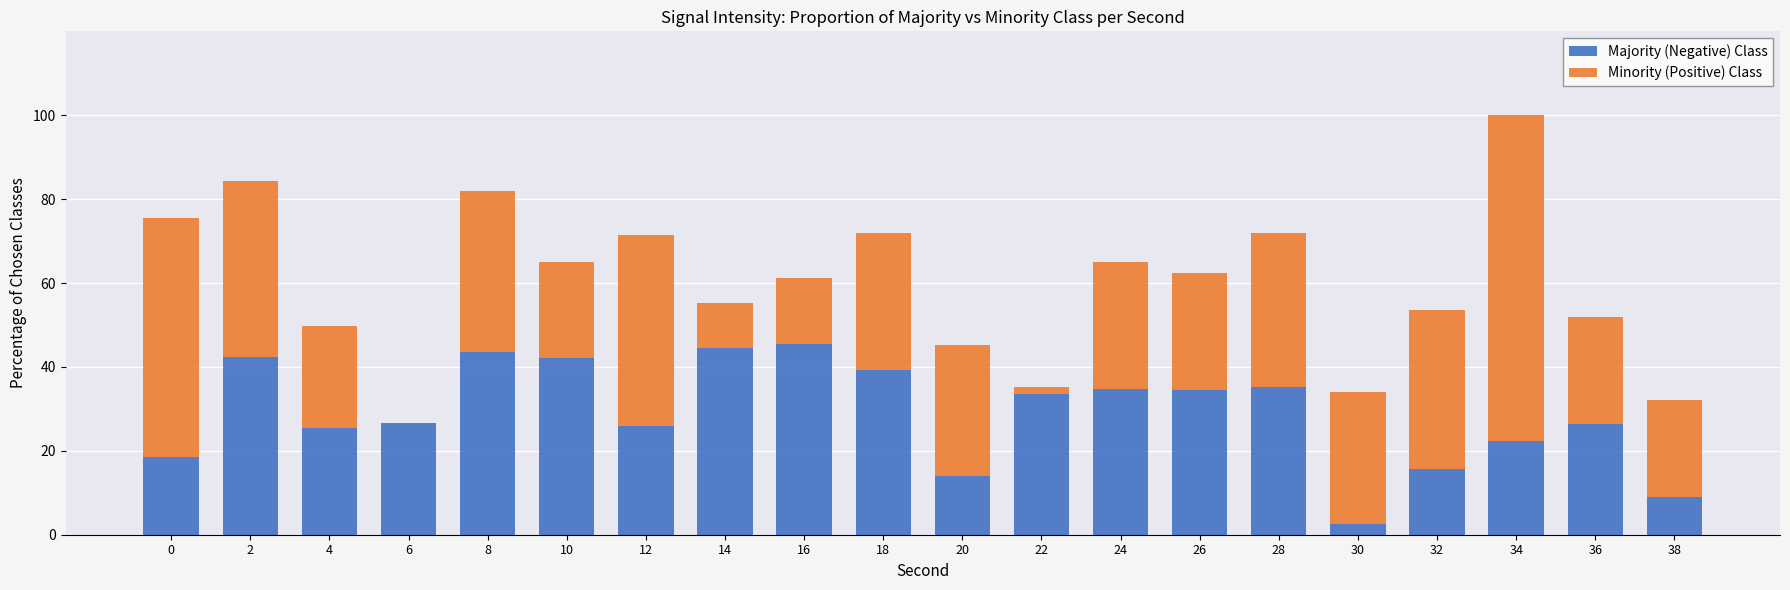

What is the total value across all series at 36?

51.9